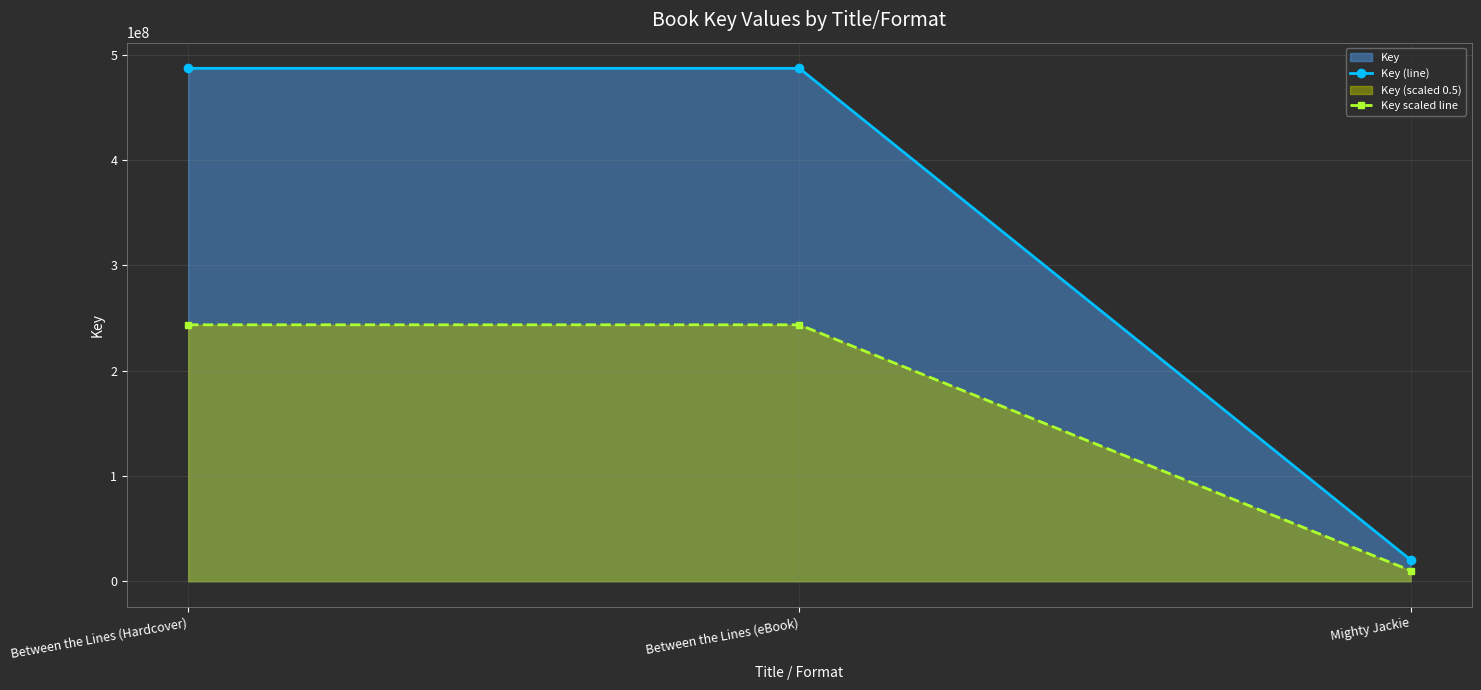

At which label does Key (line) reach its minimum?

Mighty Jackie